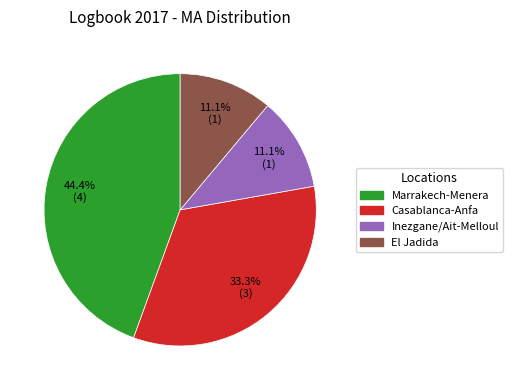

What is the largest slice in the pie chart?

Marrakech-Menera